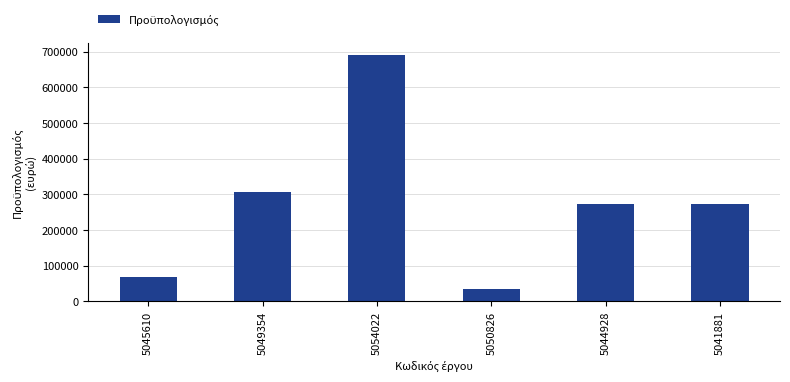

Approximately how many times larger is the value at 5041881 compared to 5044928?

1.0